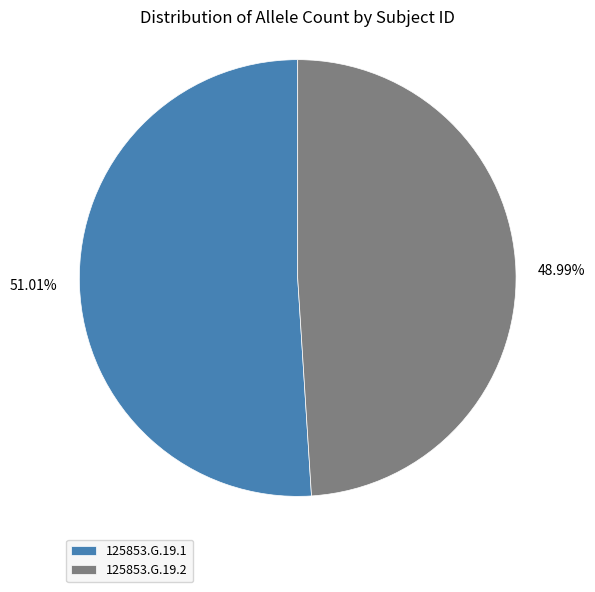

Does 125853.G.19.2 account for over 50% of the chart?

No